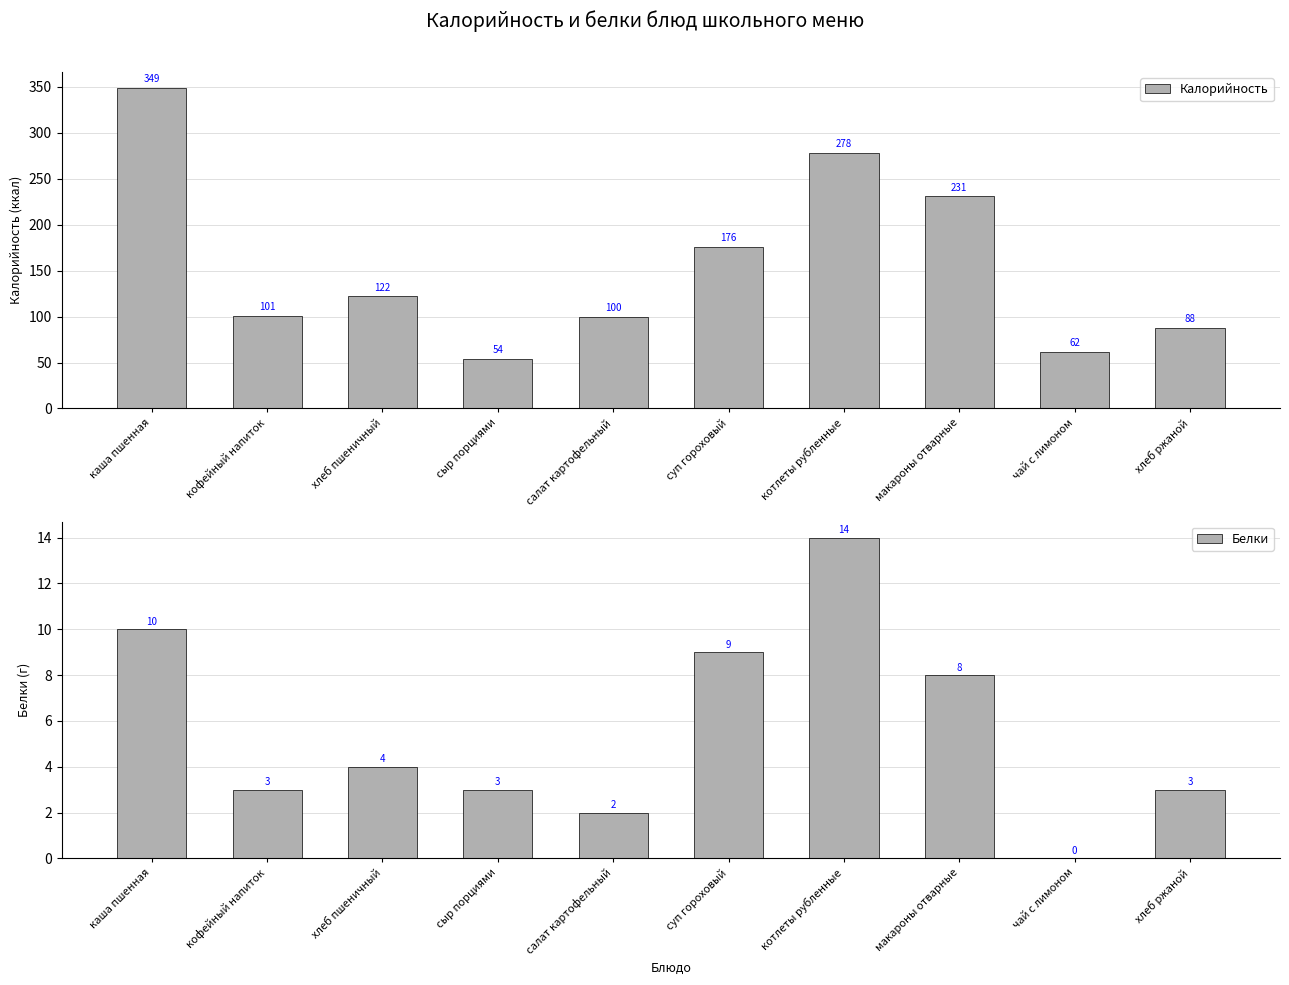

Is the value of Белки at сыр порциями greater than the value of Калорийность at чай с лимоном?

No